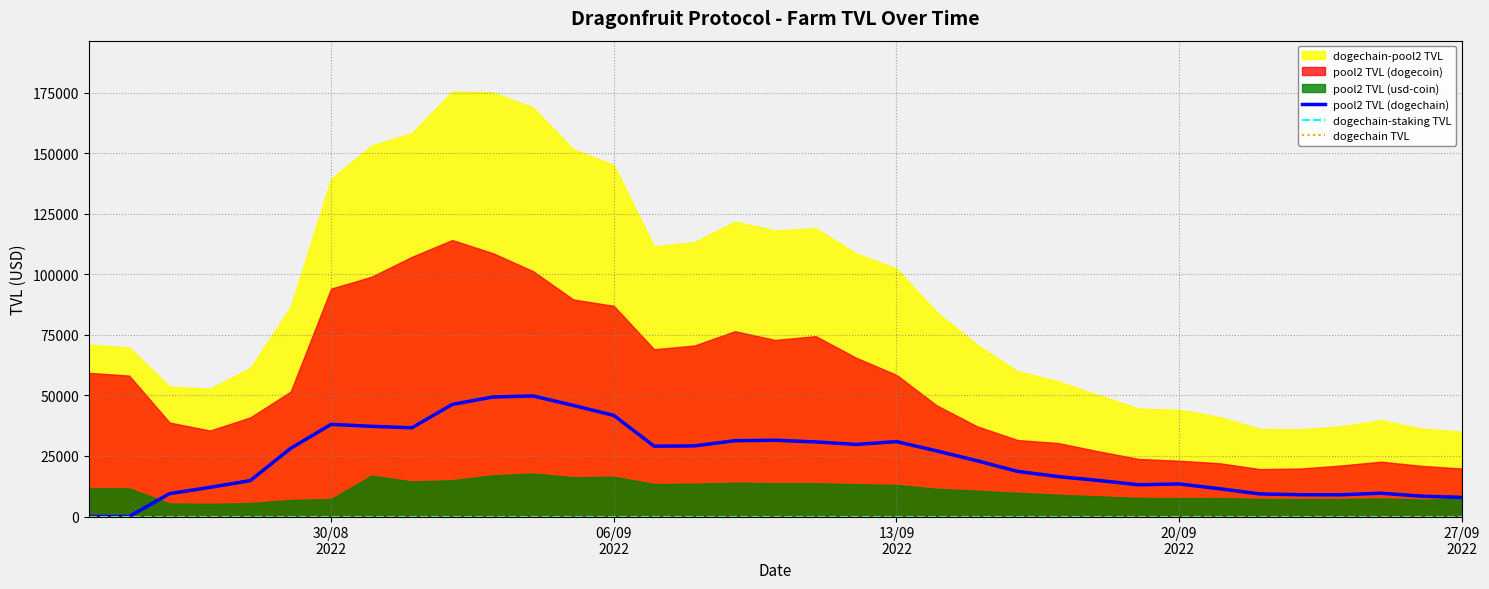

What is the highest value of the pool2 TVL (dogechain) series?

49773.9